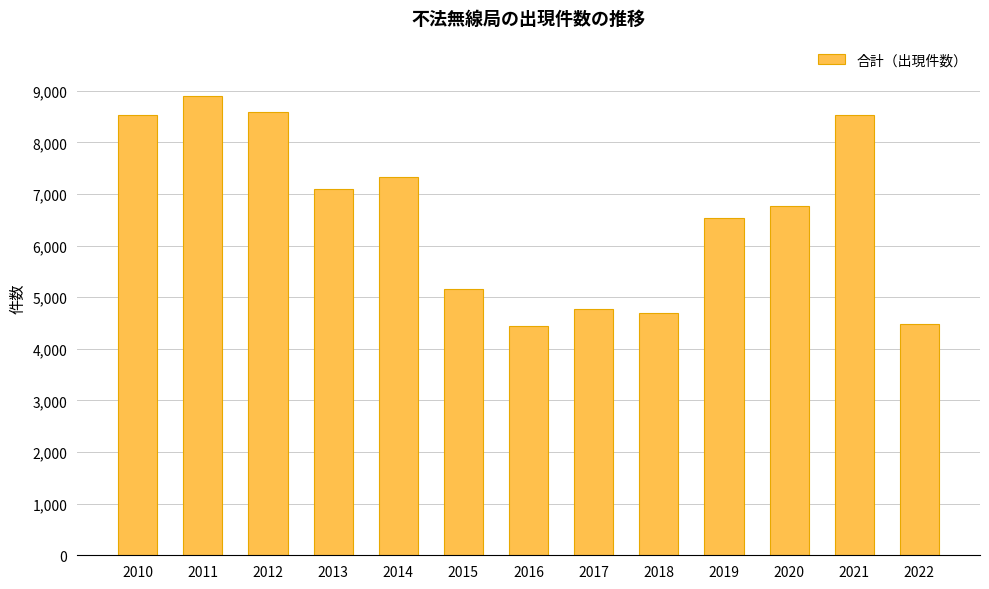

What is the sum of the values at 2011 and 2021?

17437